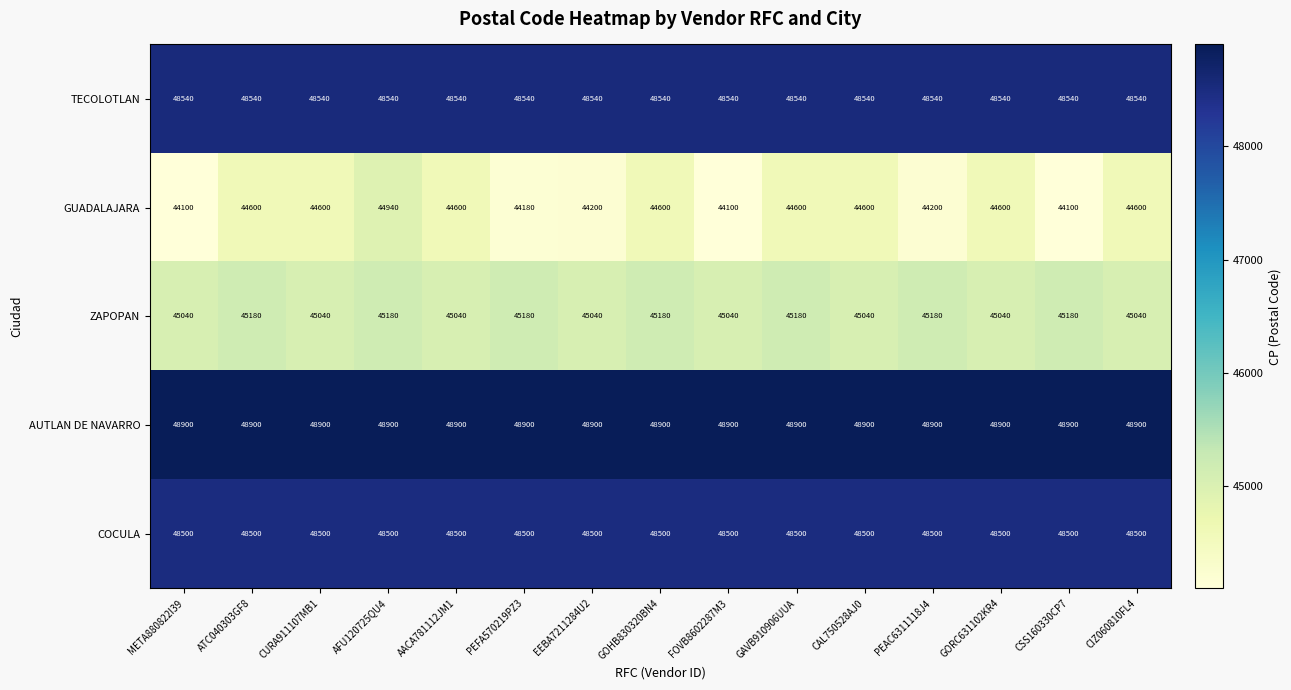

True or false: AUTLAN DE NAVARRO has a value of 12794 at CIZ060810FL4.

False